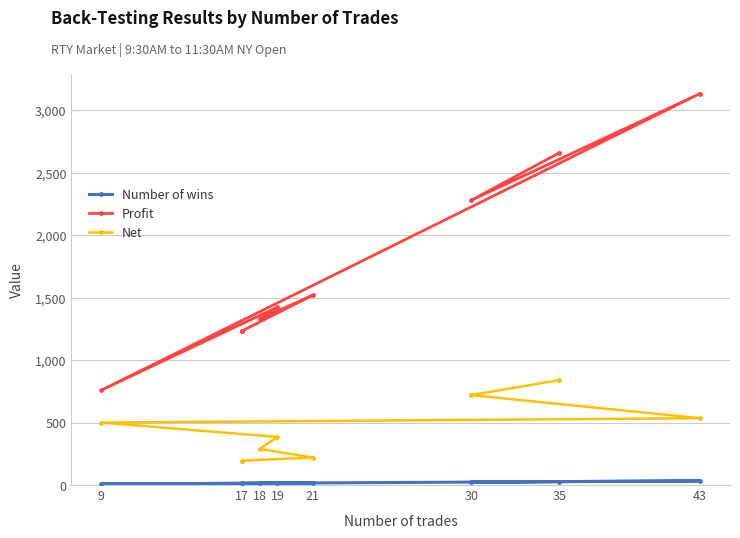

At which label does Net first exceed 385?

35